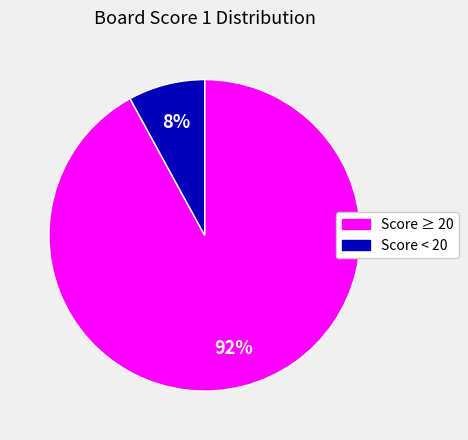

Count the number of slices in the pie.

2